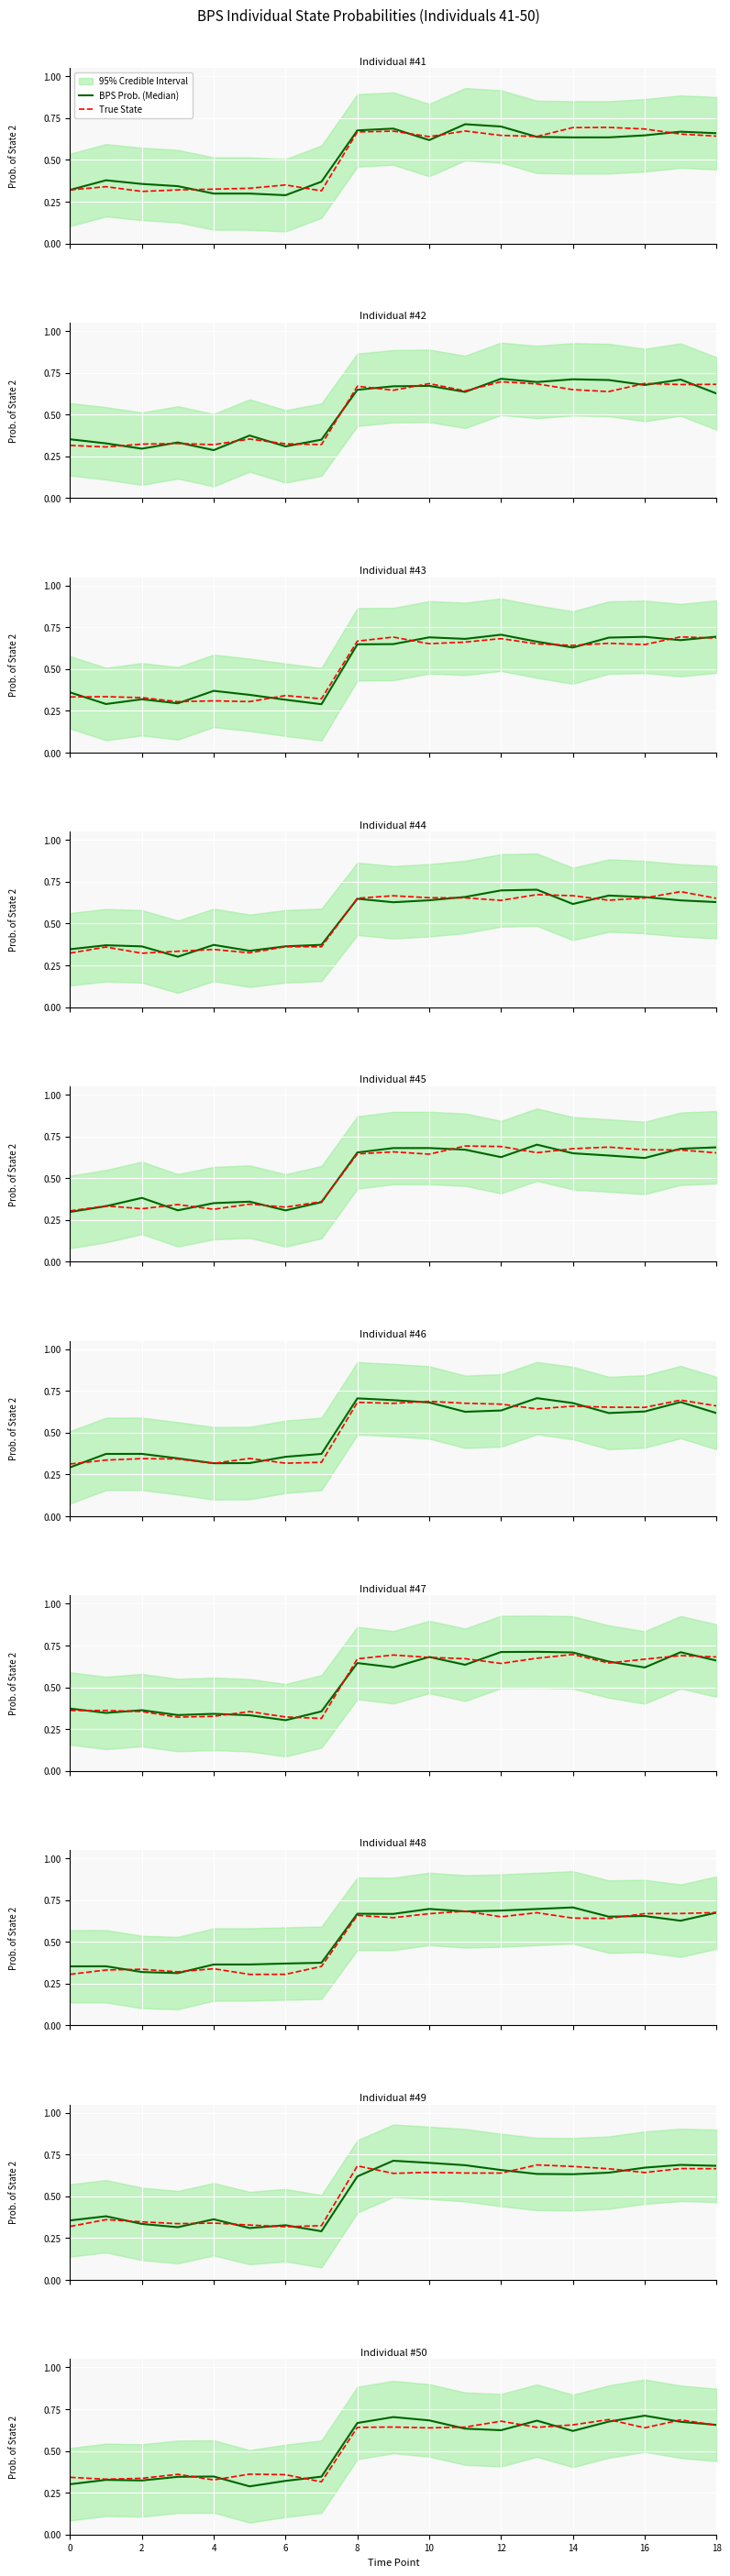

The BPS Prob. (Median) series shows 0.7 at 17. True or false?

True